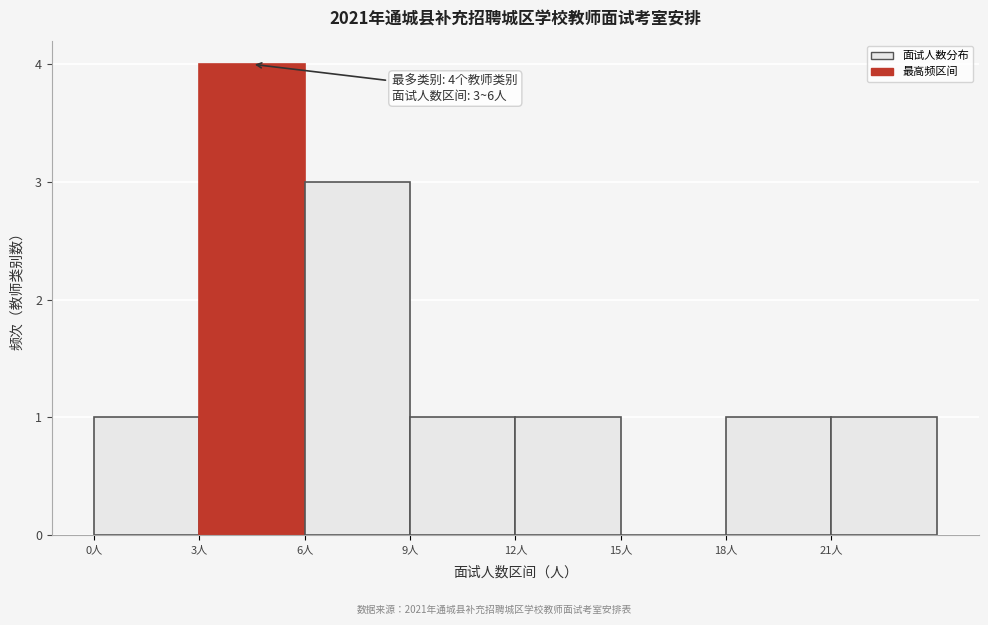

Over which range of the x-axis is the bar tallest?

3 to 6